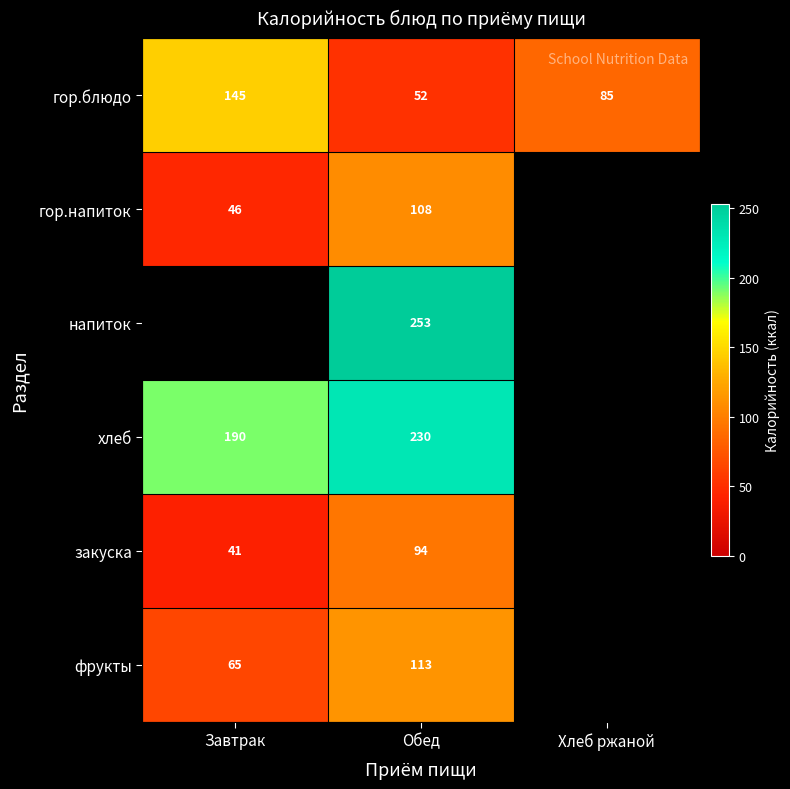

What is the average value of the гор.блюдо series?

94